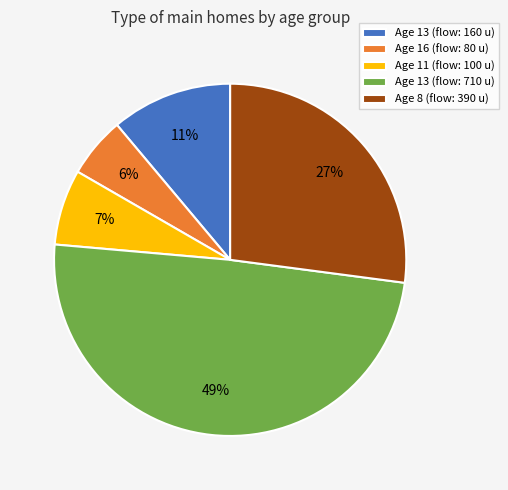

To the nearest percent, what is the difference between the Age 16 (flow: 80 u) and Age 11 (flow: 100 u) slice percentages?

1%